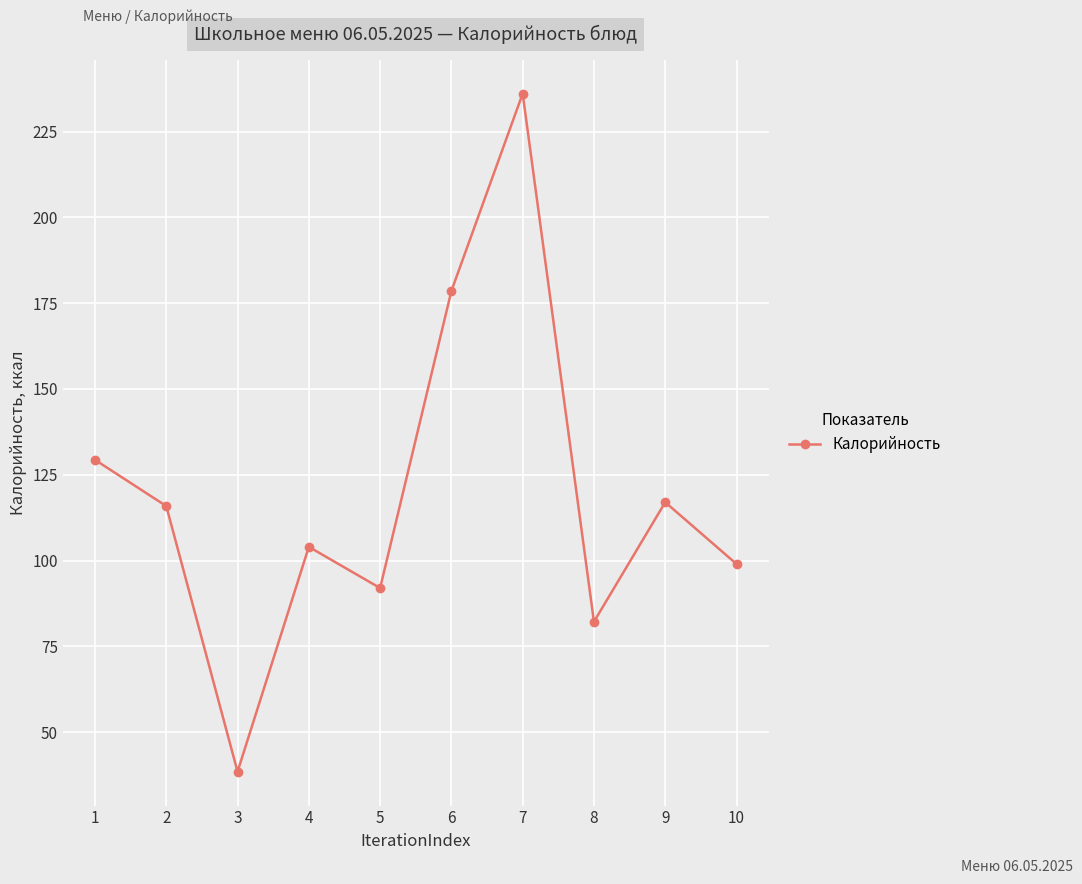

Is it true that the value at 1 is 202.6?

False